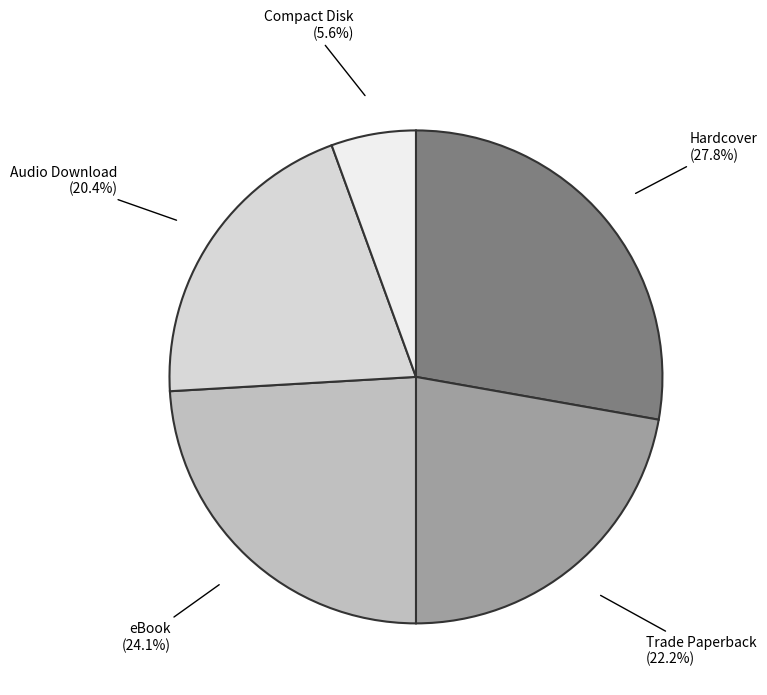

Is there any slice that represents more than half of the pie?

No